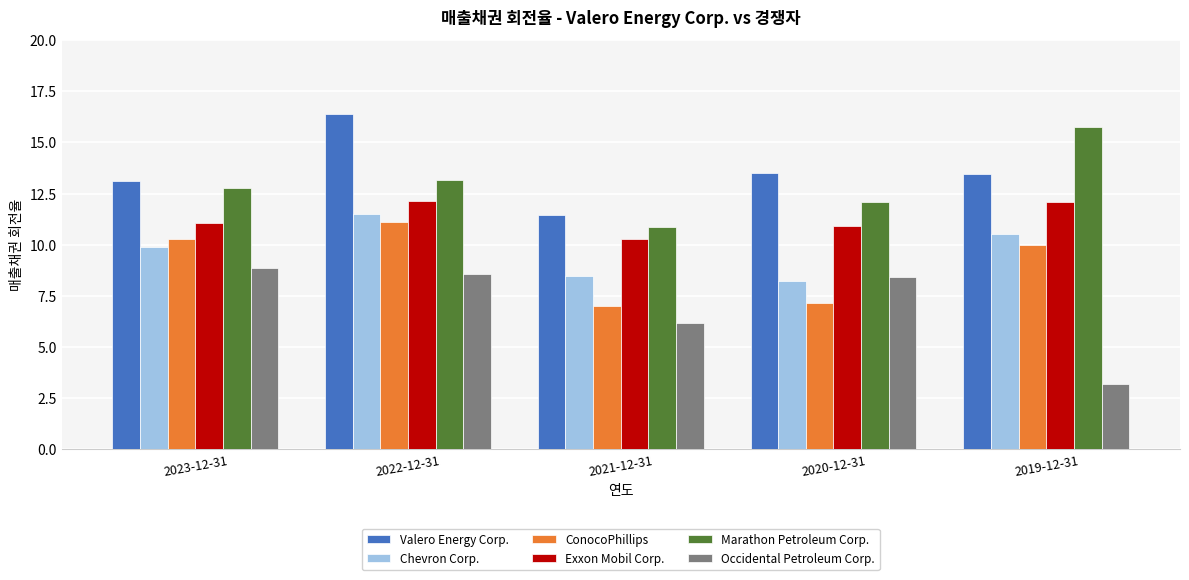

Rank the series at 2023-12-31 from highest to lowest value.

Valero Energy Corp., Marathon Petroleum Corp., Exxon Mobil Corp., ConocoPhillips, Chevron Corp., Occidental Petroleum Corp.